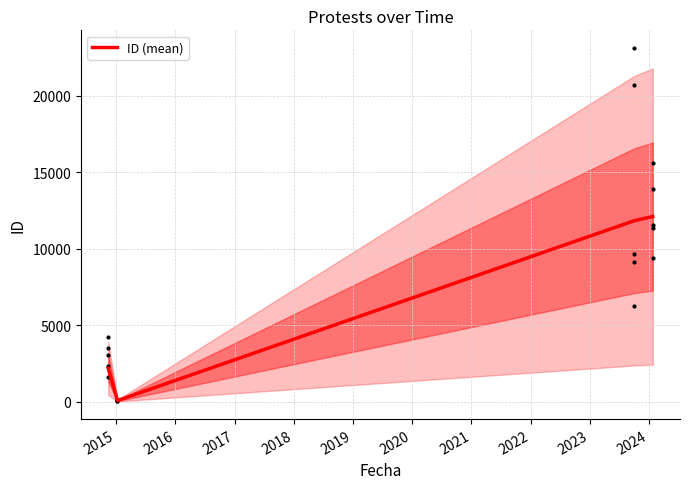

How many interior local valleys does the ID (mean) series have?

1